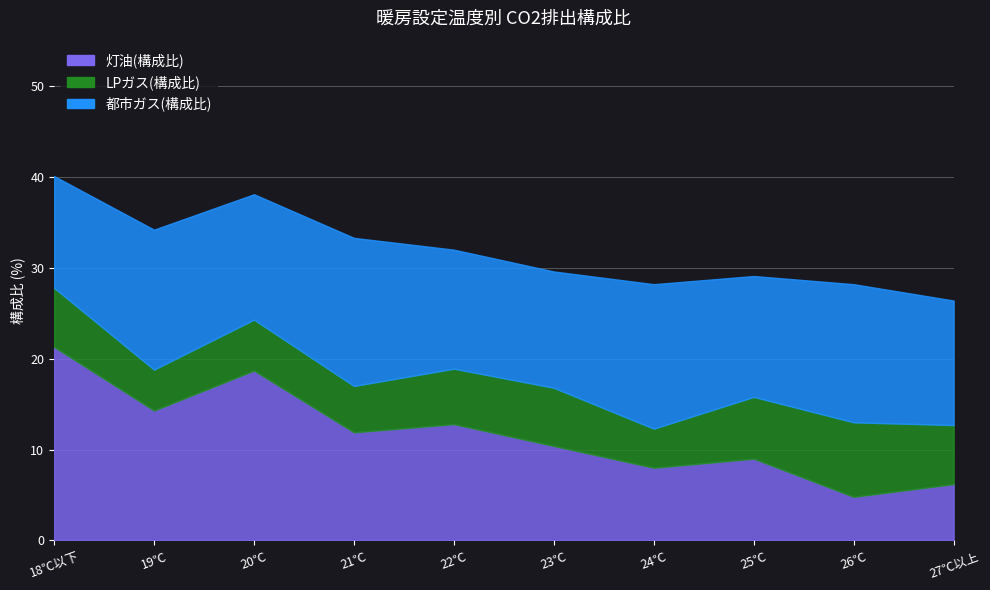

What is the value of the LPガス(構成比) point at the 8th from the left?

6.8